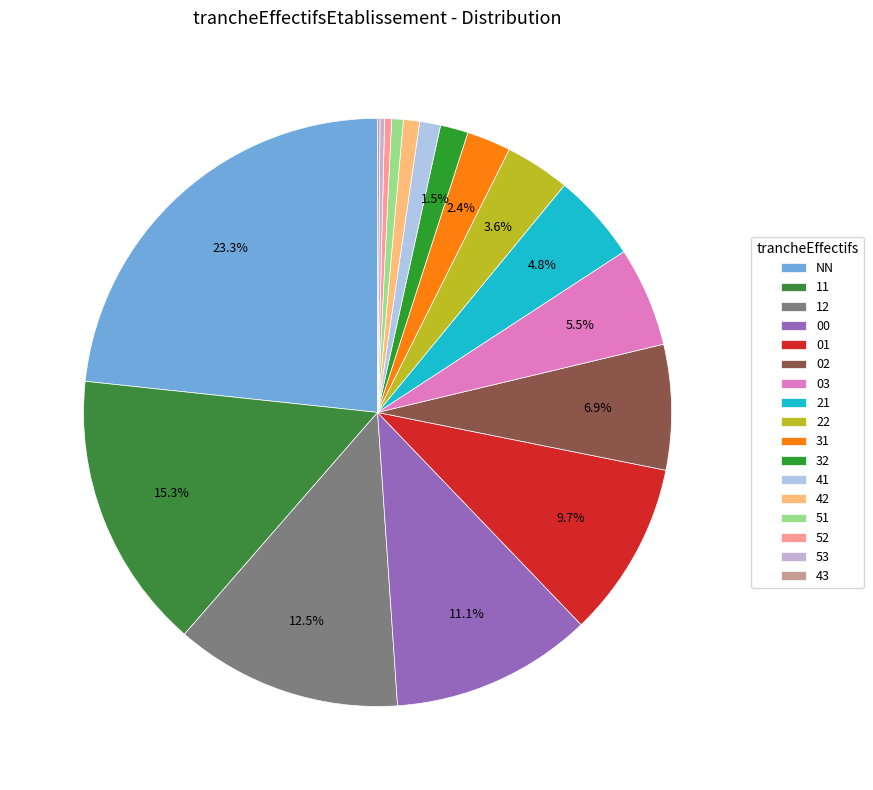

Approximately how many times larger is the value at 11 compared to 21?

3.2